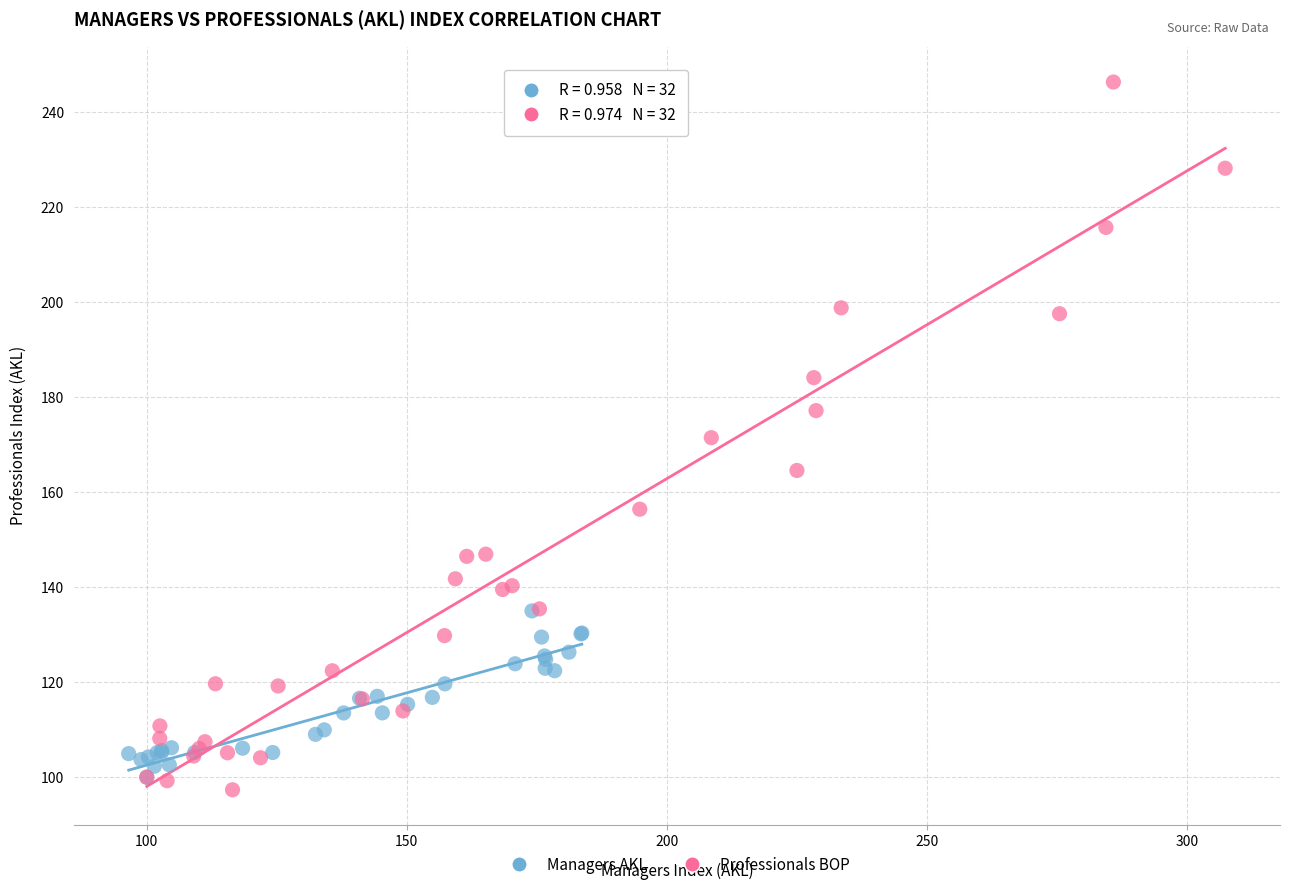

Which series reaches the maximum Y coordinate?

Professionals BOP